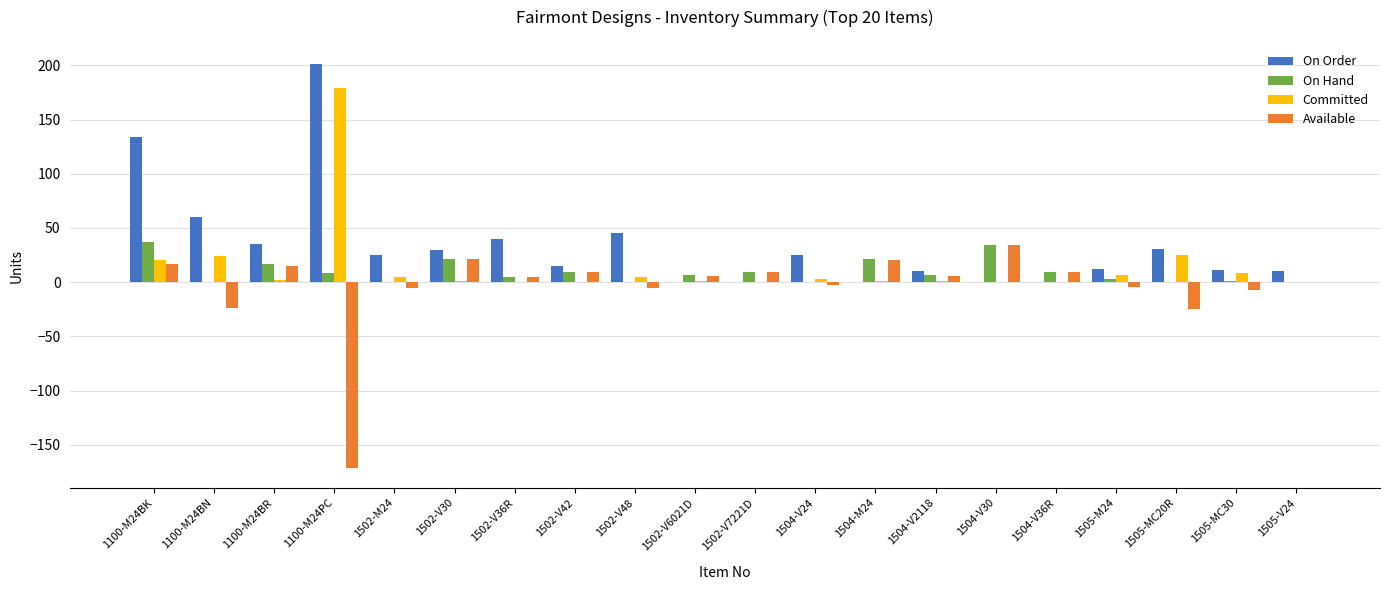

Which category has the highest value in the Available series?

1504-V30